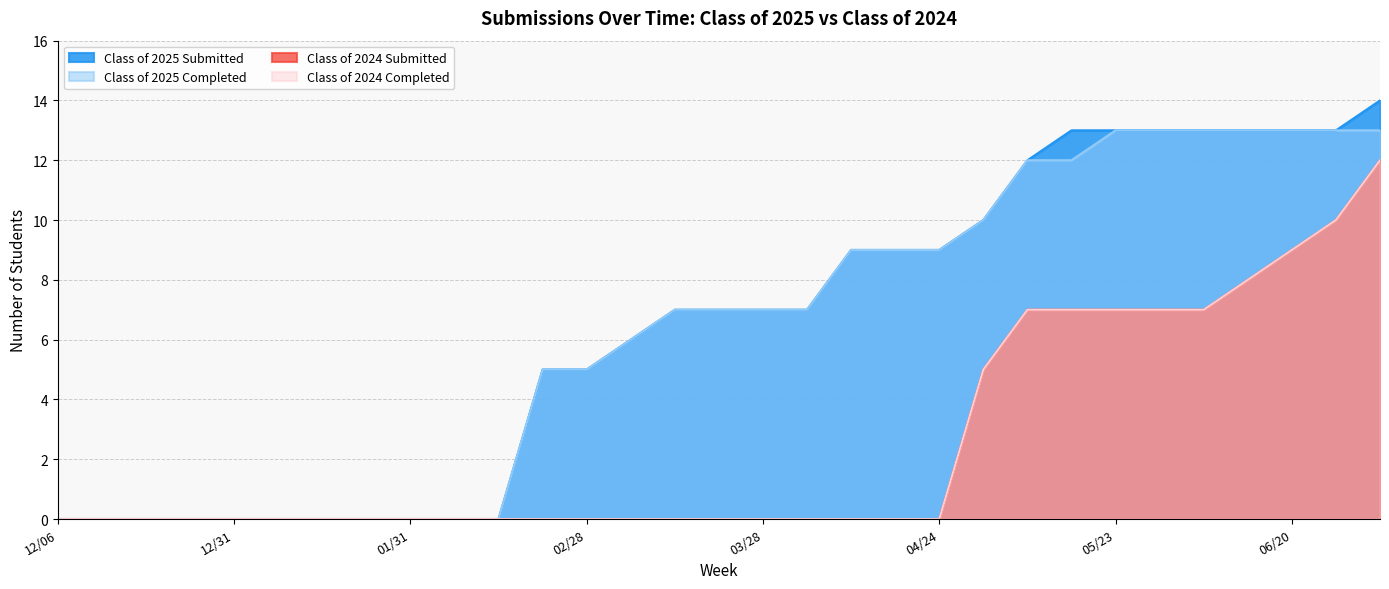

Is it true that Class of 2025 Completed equals 9 at 04/24?

True